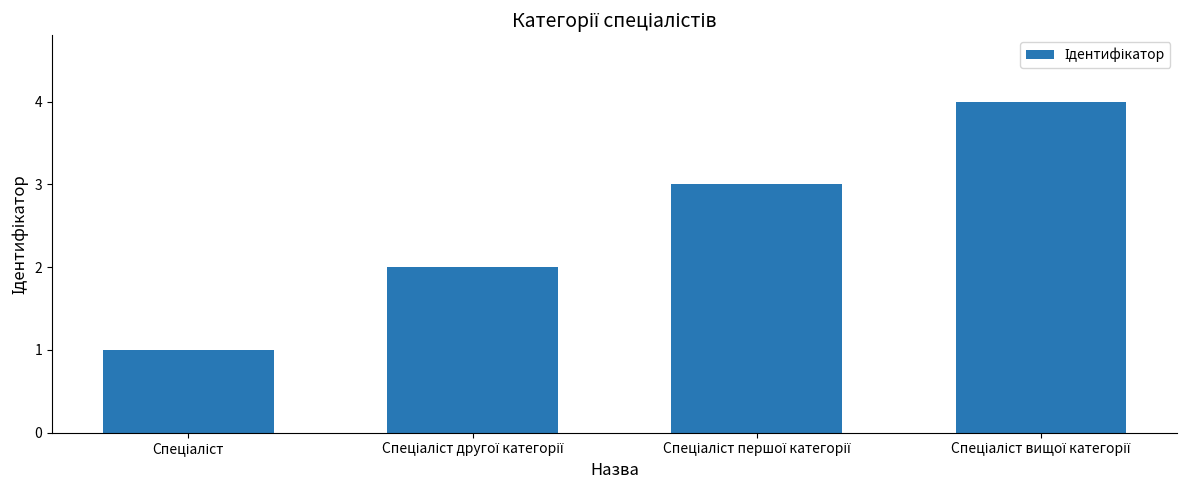

What is the maximum value shown in the chart?

4